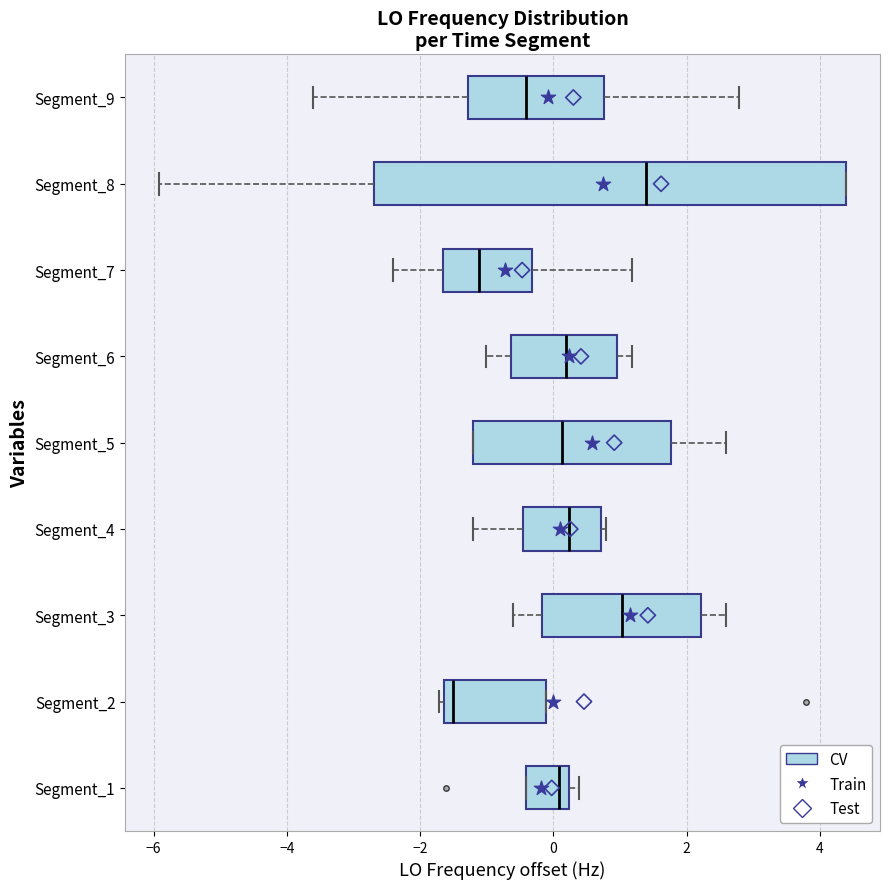

Reading bottom to top, transcribe this box plot: for each box, give where its median line is, the range the box spans, and where its two whiskers end, as read against the x-axis. The values are not printed on the chart, so give them approximately, as read against the axis.

Segment_1: median 0.0, box -0.4 to 0.2, whiskers -0.4 to 0.4
Segment_2: median -1.6 (just right of the box's left edge), box -1.6 to -0.2, whiskers -1.8 to -0.2
Segment_3: median 1.0, box -0.2 to 2.2, whiskers -0.6 to 2.6
Segment_4: median 0.2, box -0.4 to 0.8, whiskers -1.2 to 0.8 (just right of the box's right edge)
Segment_5: median 0.2, box -1.2 to 1.8, whiskers -1.2 to 2.6
Segment_6: median 0.2, box -0.6 to 1.0, whiskers -1.0 to 1.2
Segment_7: median -1.2, box -1.6 to -0.4, whiskers -2.4 to 1.2
Segment_8: median 1.4, box -2.6 to 4.4, whiskers -6.0 to 4.4
Segment_9: median -0.4, box -1.2 to 0.8, whiskers -3.6 to 2.8